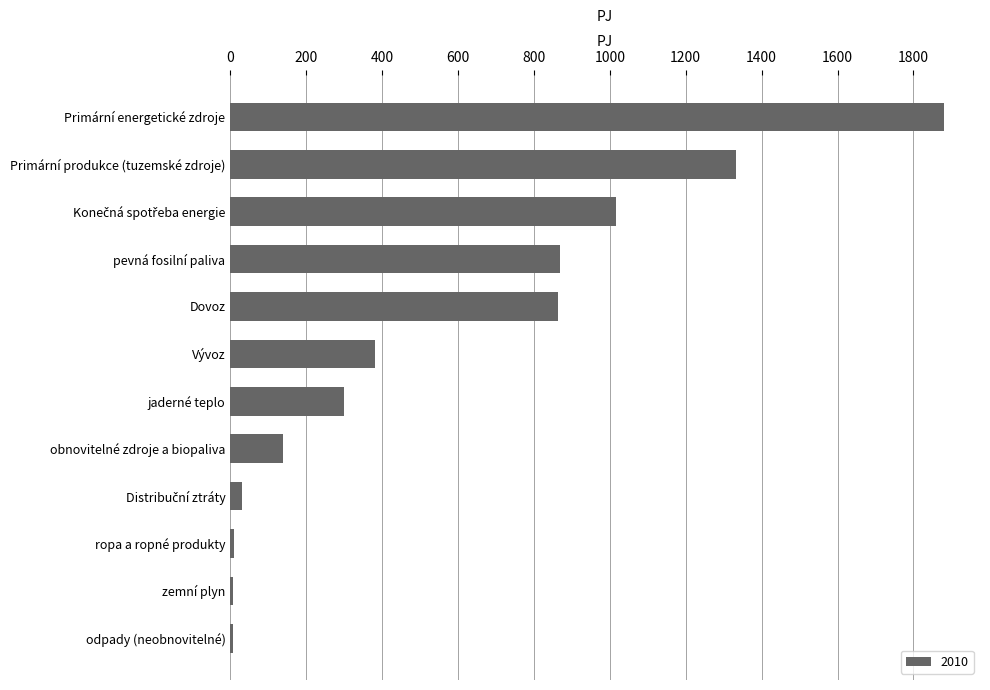

What is the change in value from obnovitelné zdroje a biopaliva to Primární produkce (tuzemské zdroje)?

+1195.4